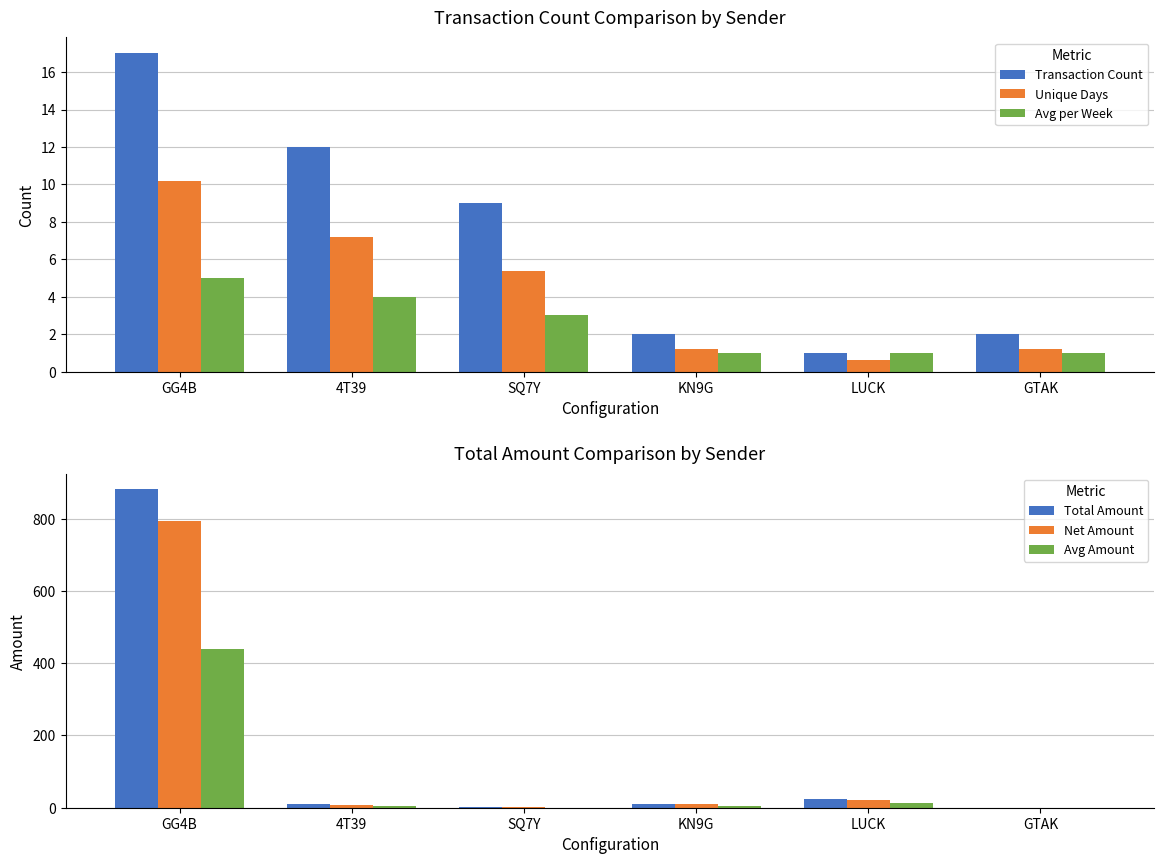

What is the difference between the maximum and minimum values in the Unique Days series?

9.6